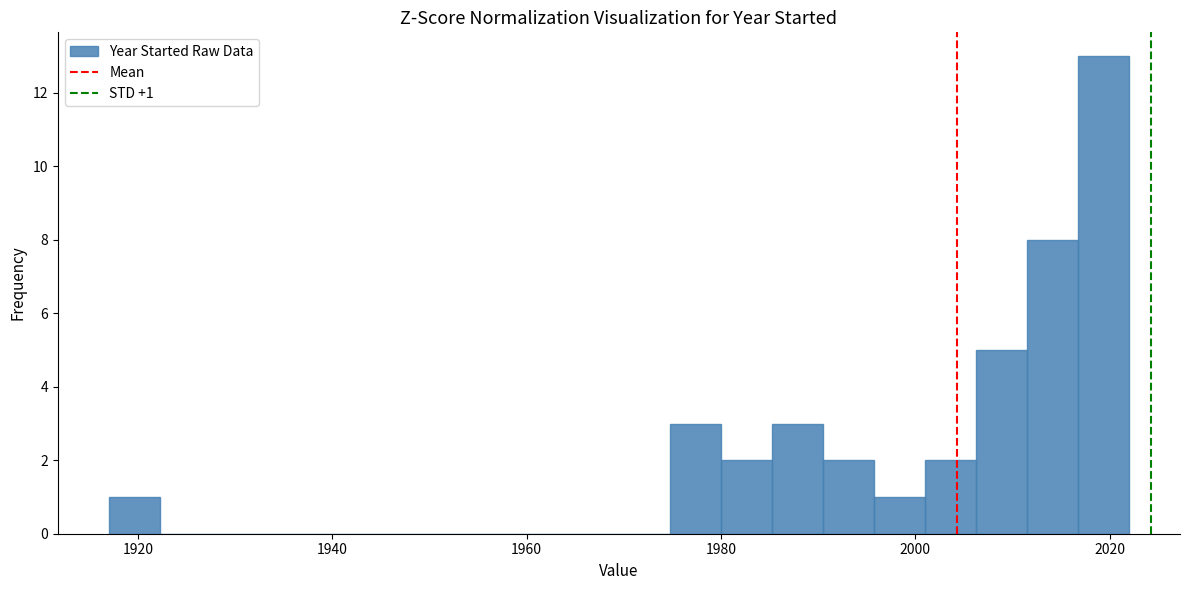

Around what value on the x-axis is the tallest bar? Give the approximate position of its centre, as read against the axis.

2020